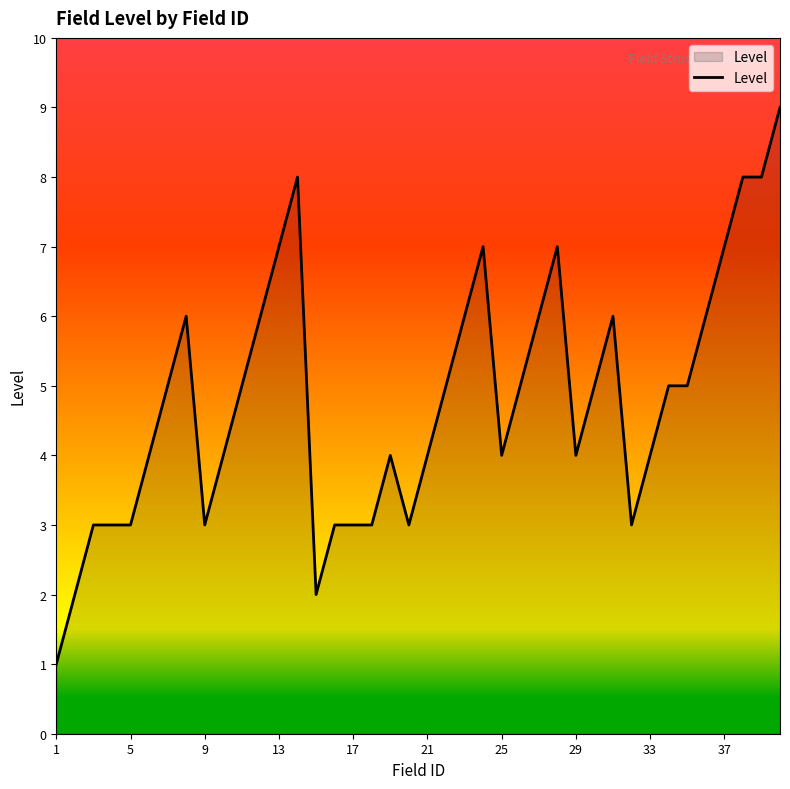

How many lines are shown in the chart?

1